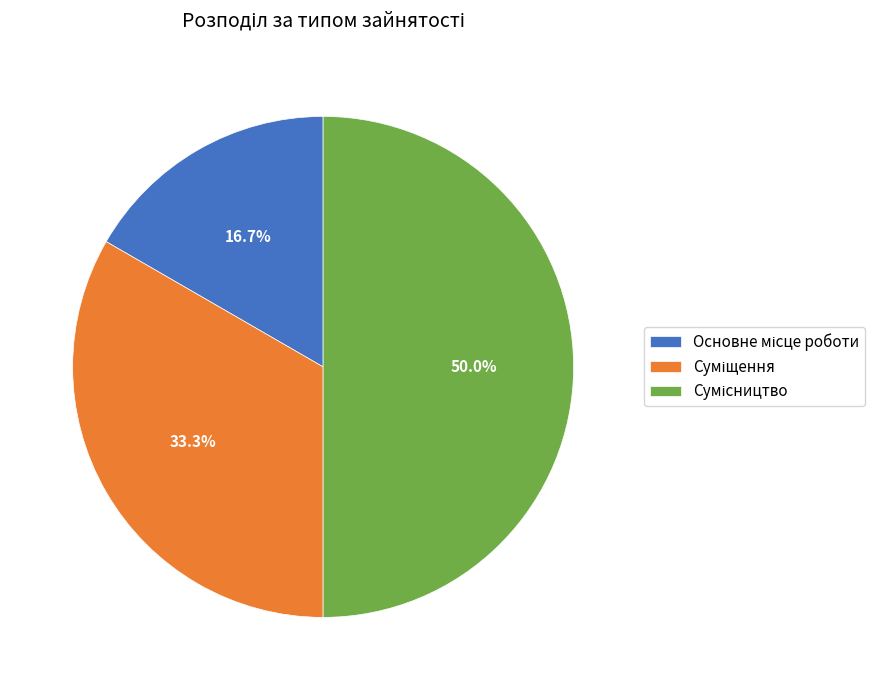

To the nearest percent, what portion does Суміщення represent?

33%